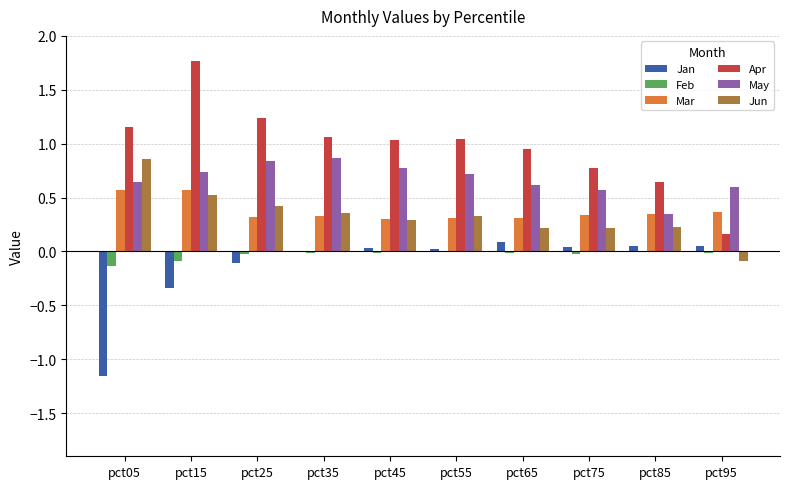

True or false: May has a value of 0.5 at pct15.

False